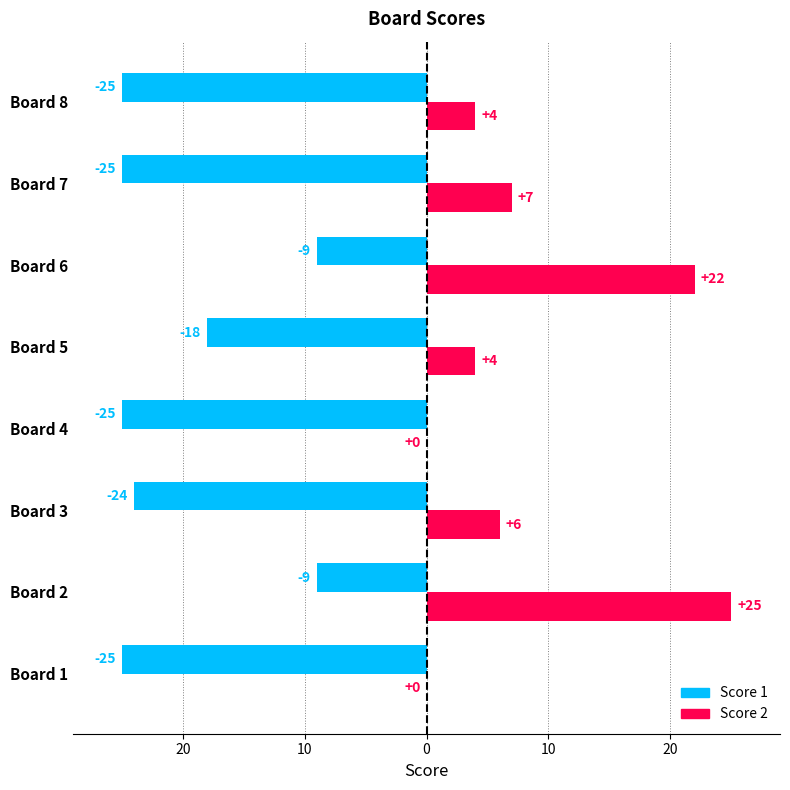

Which series has the largest total across all categories?

Score 2